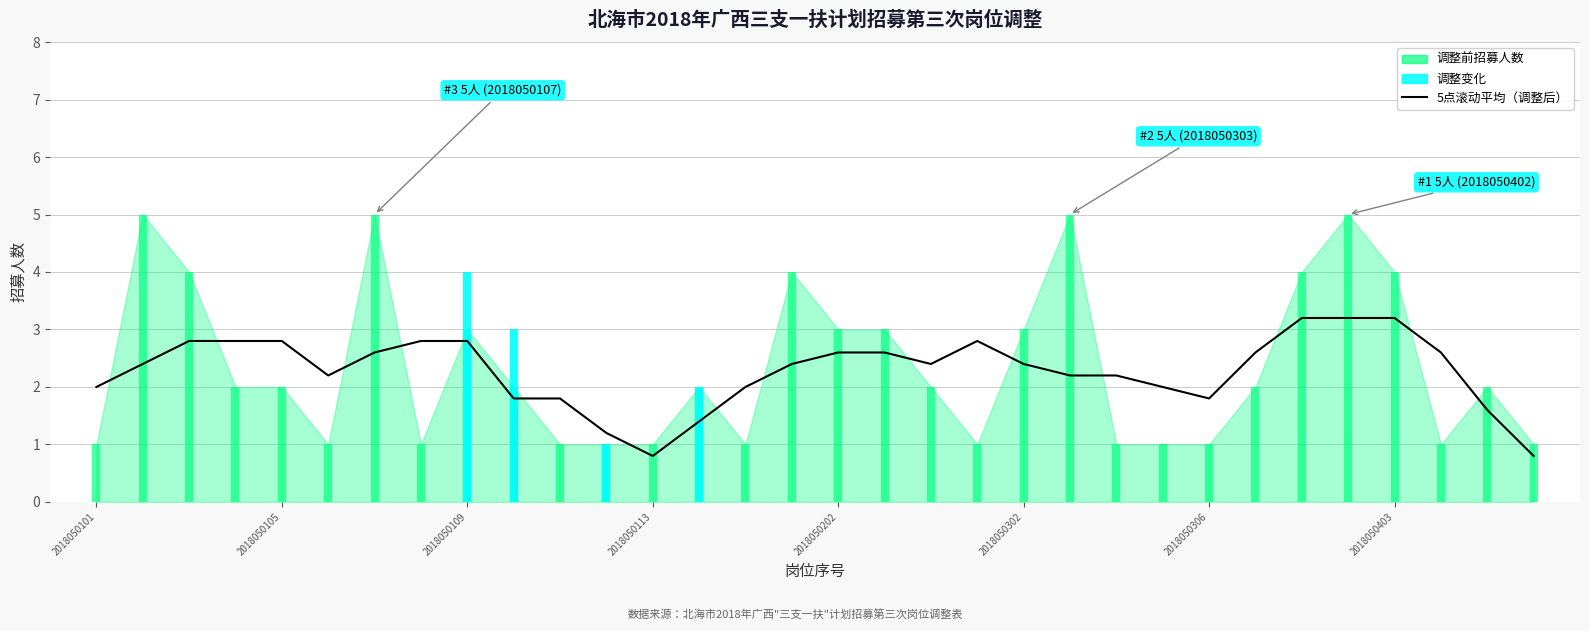

True or false: the data shows 2.0 at 23.

True